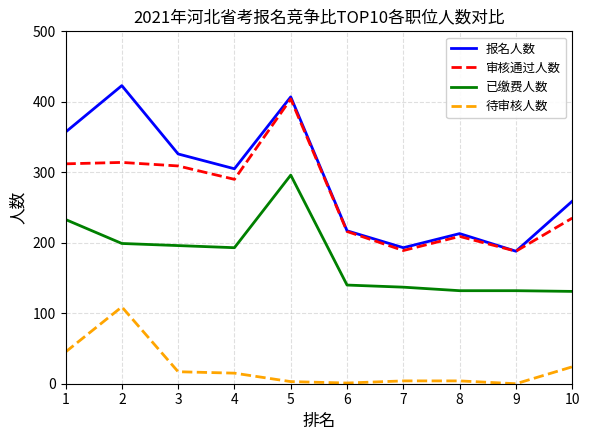

What is the difference between the maximum and second lowest values in the 待审核人数 series?

108